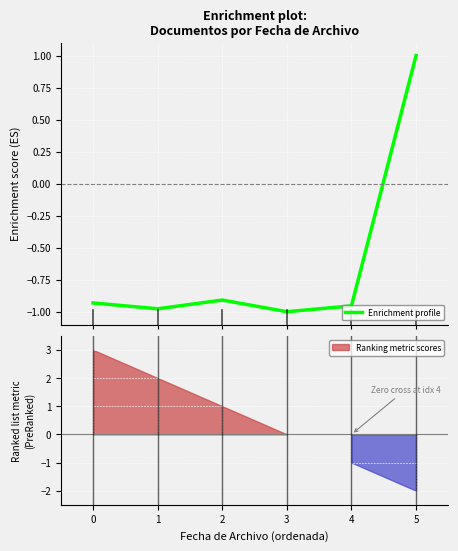

True or false: the data shows -0.3 at 4.

False